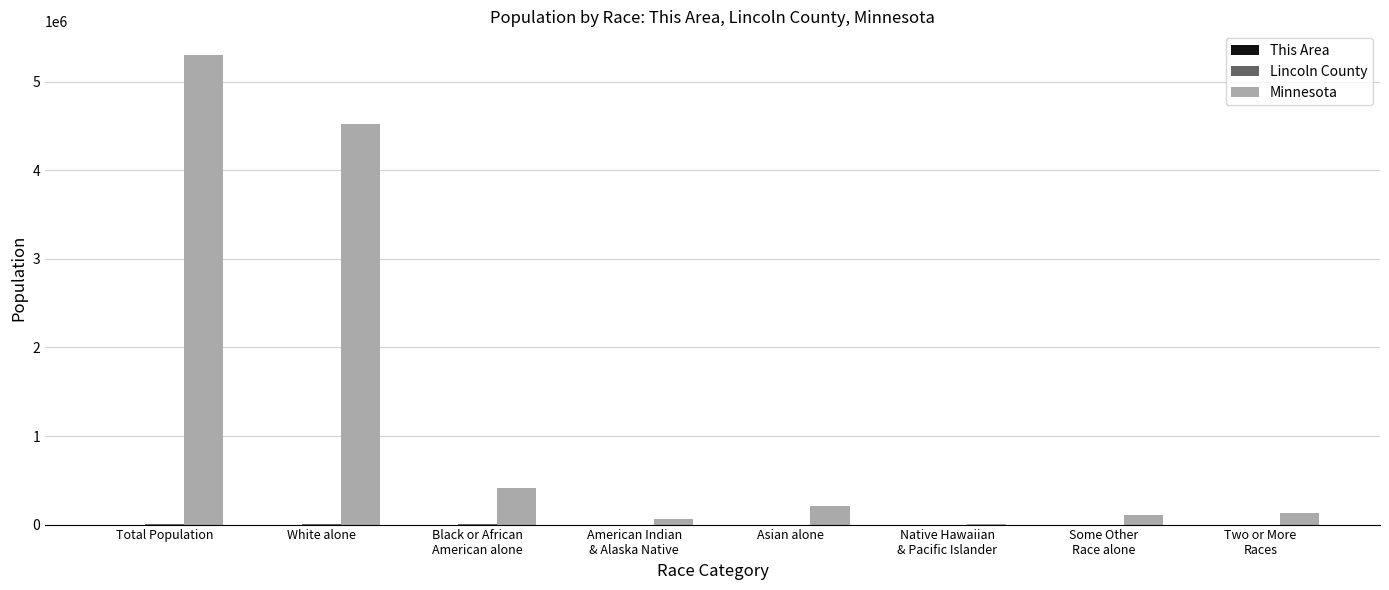

At which label does Minnesota reach its peak?

Total Population